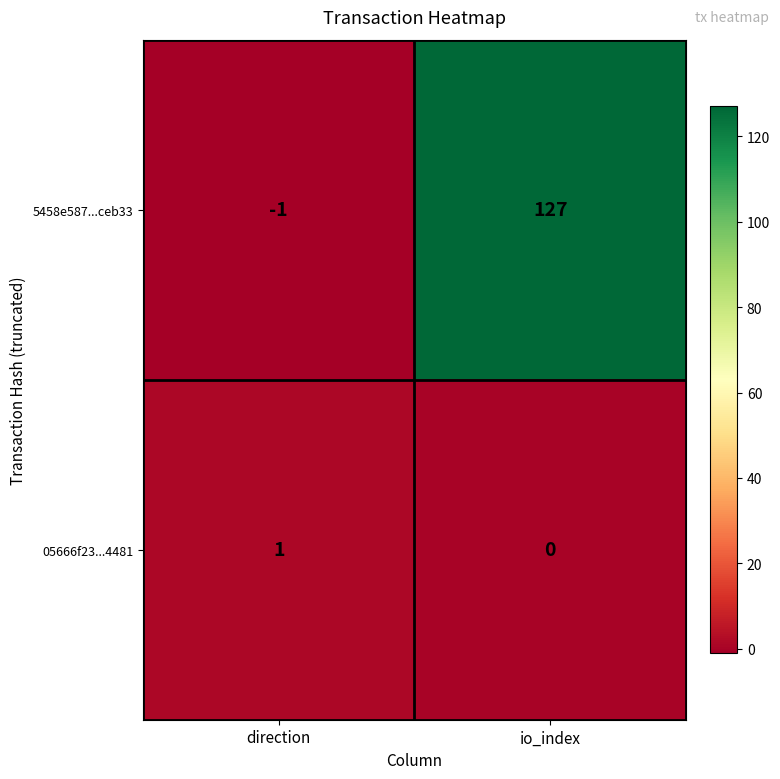

List the series in order of their peak value, highest first.

5458e587...ceb33, 05666f23...4481